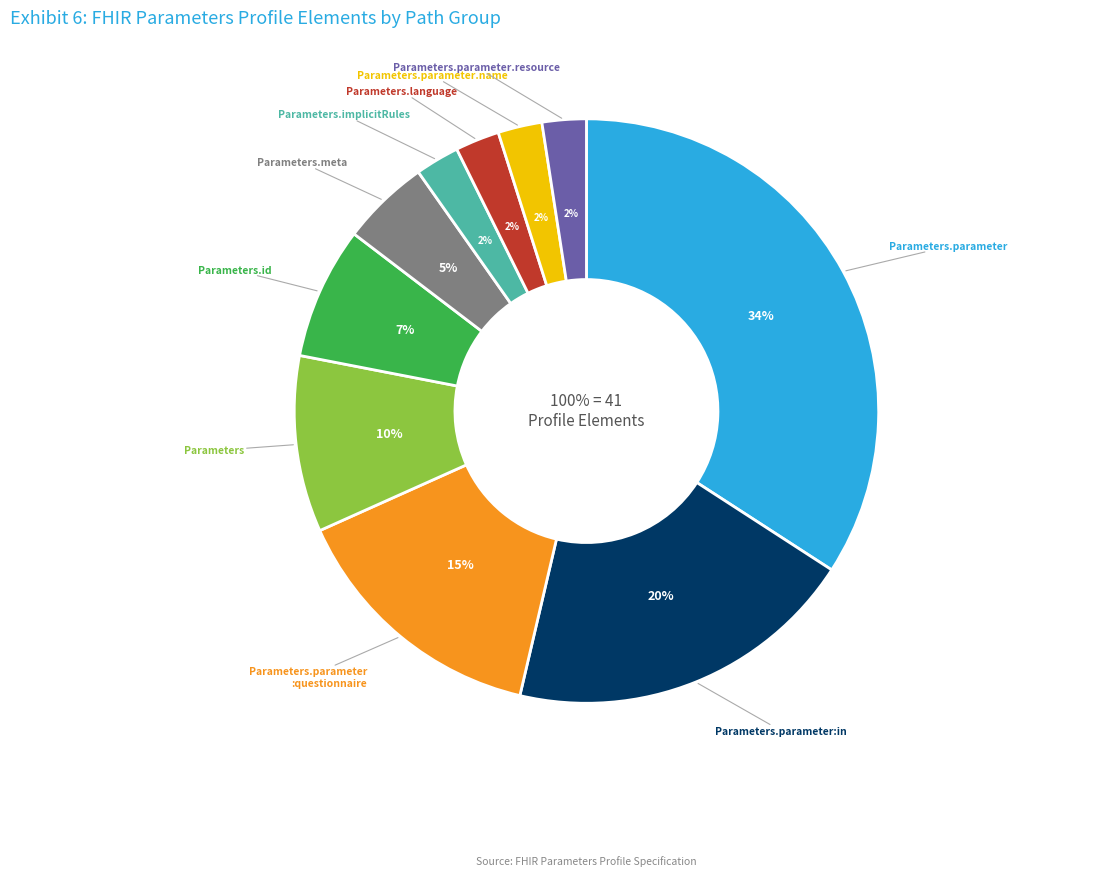

True or false: Parameters.meta accounts for 5% of the total.

True